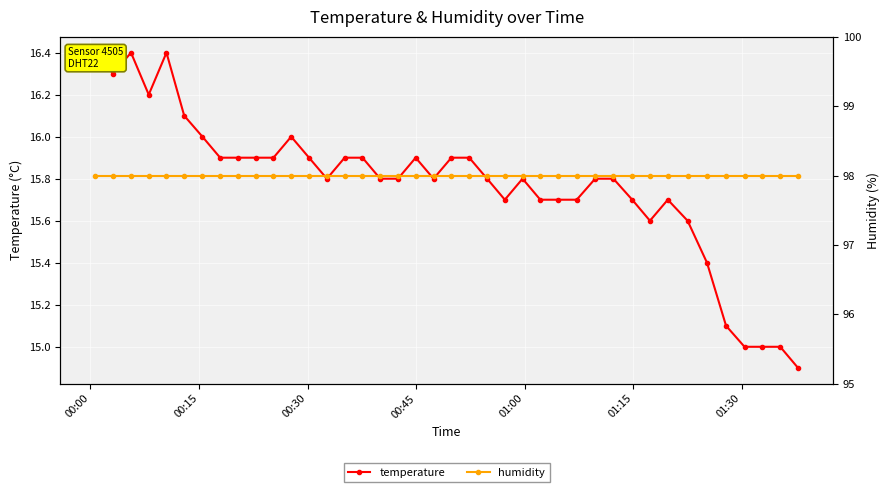

Count the number of data series in this chart.

2